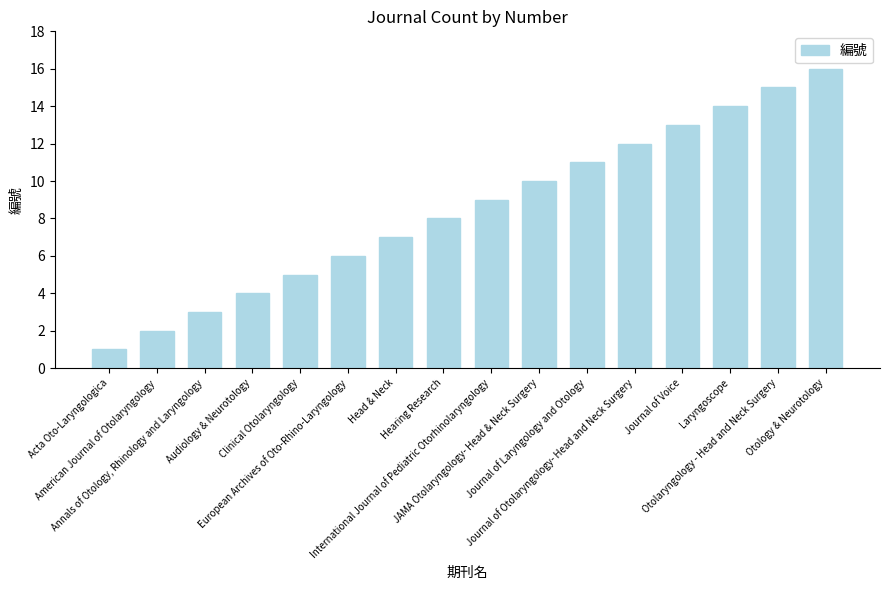

What is the difference between the maximum and second lowest values?

14